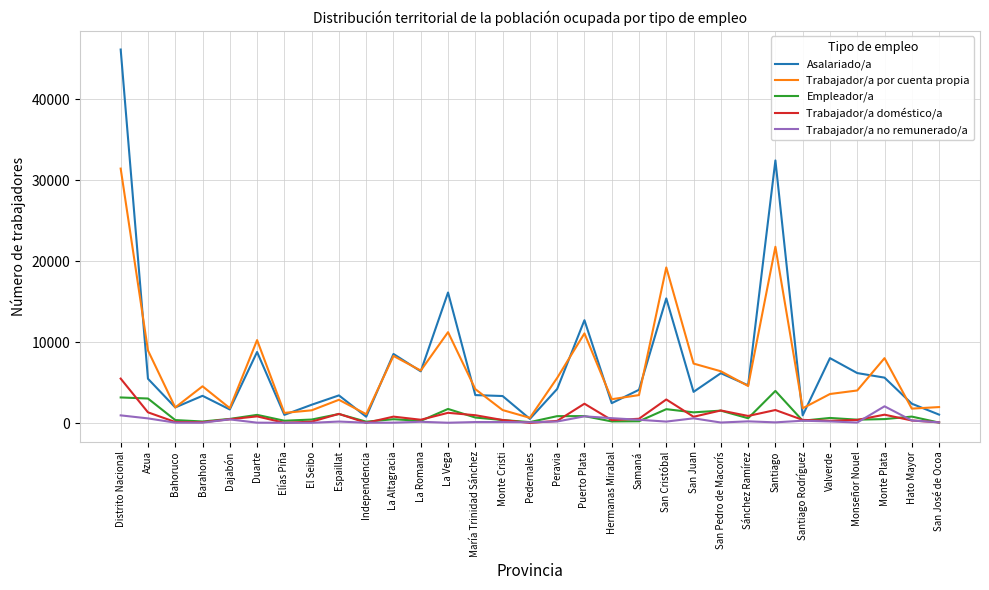

The value of Trabajador/a doméstico/a at Elías Piña is 51. True or false?

True